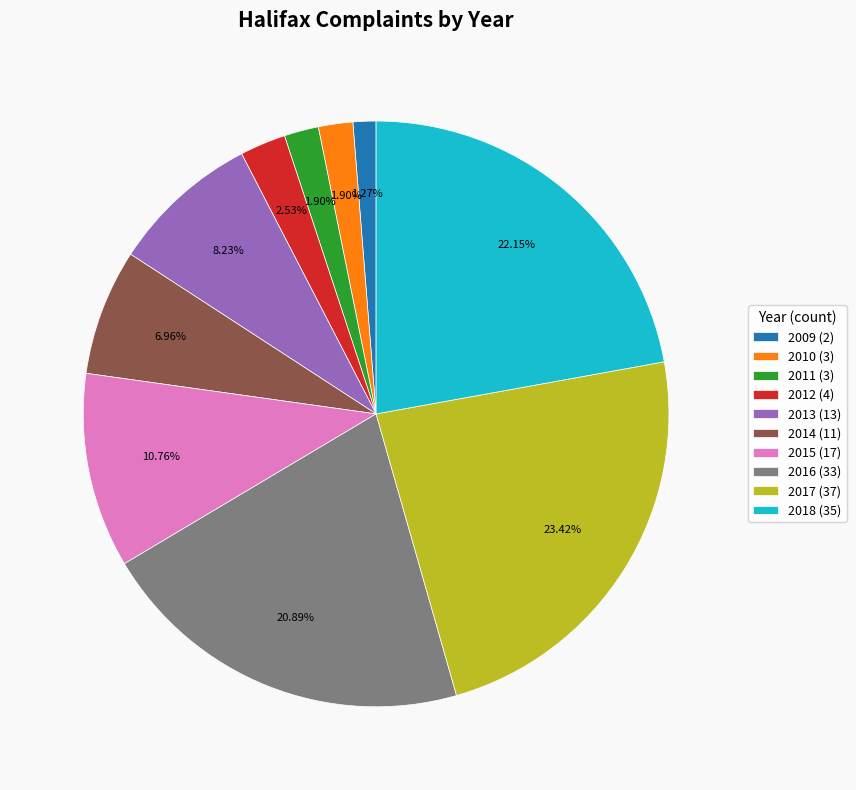

What is the ratio of the value at 2017 (37) to the value at 2015 (17)?

2.2